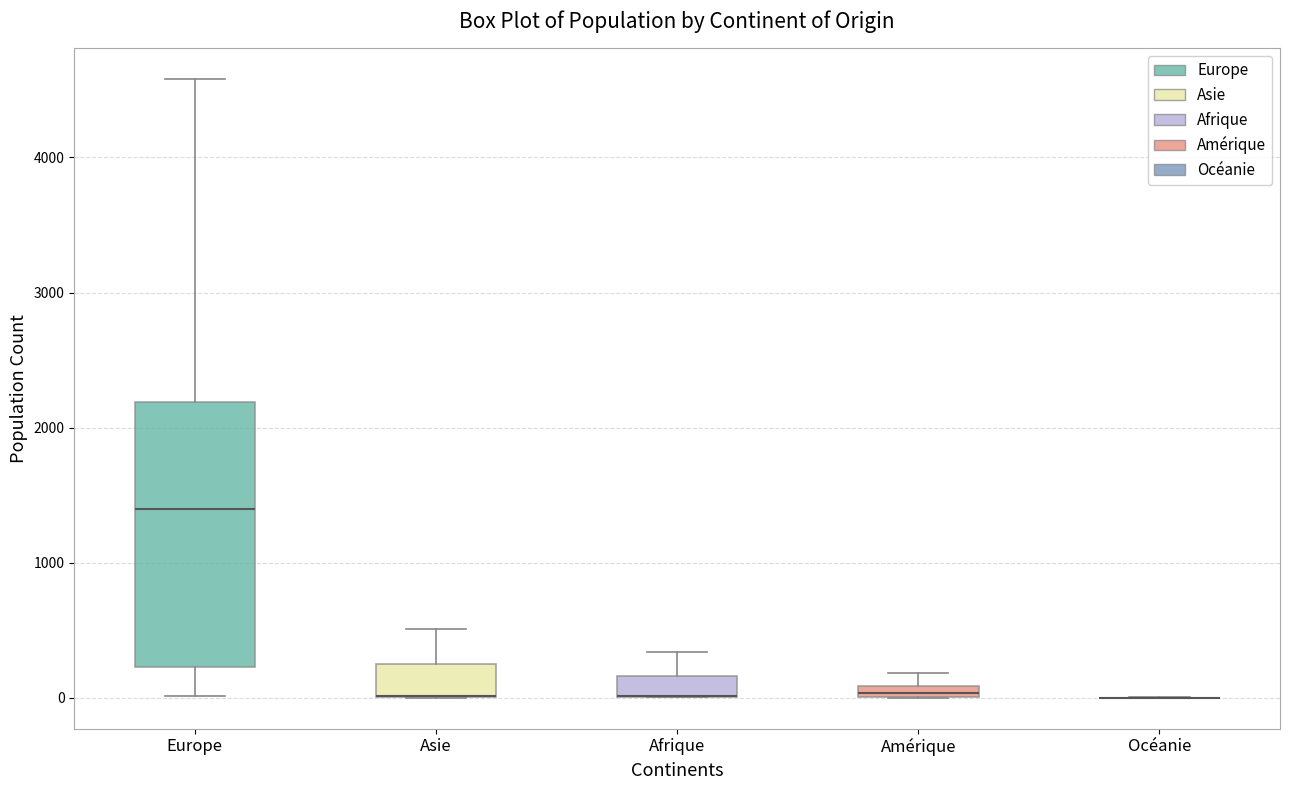

Where is the upper edge of the box for Amérique on the y-axis? The values are not printed on the chart, so give them approximately, as read against the axis.

100